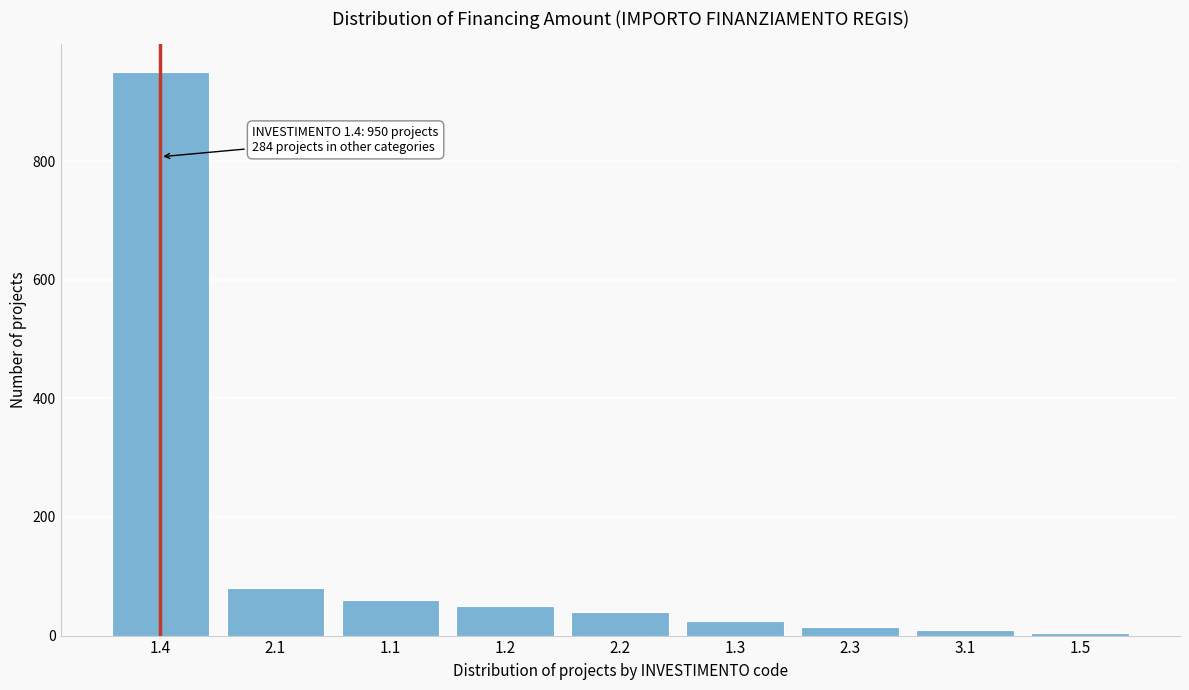

Reading right to left, extract all data points from this chart.

1.5=4	3.1=10	2.3=15	1.3=25	2.2=40	1.2=50	1.1=60	2.1=80	1.4=950